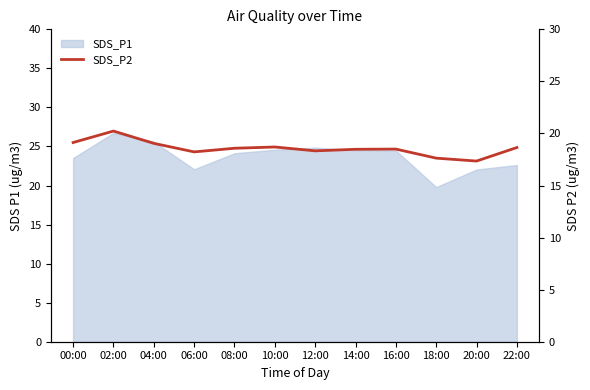

Does the chart display data point markers on the line(s)?

No